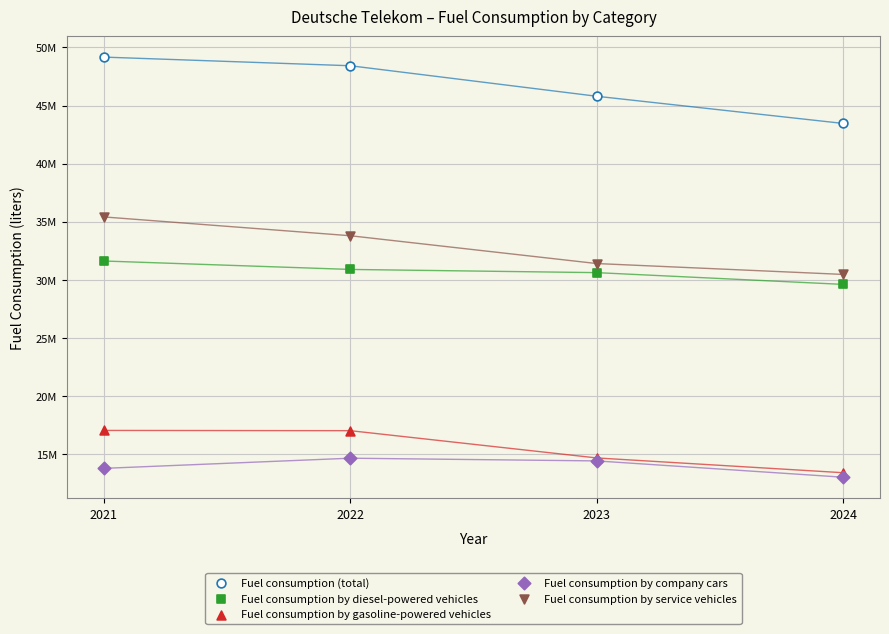

What are all the series names shown in the legend?

Fuel consumption (total), Fuel consumption by diesel-powered vehicles, Fuel consumption by gasoline-powered vehicles, Fuel consumption by company cars, Fuel consumption by service vehicles